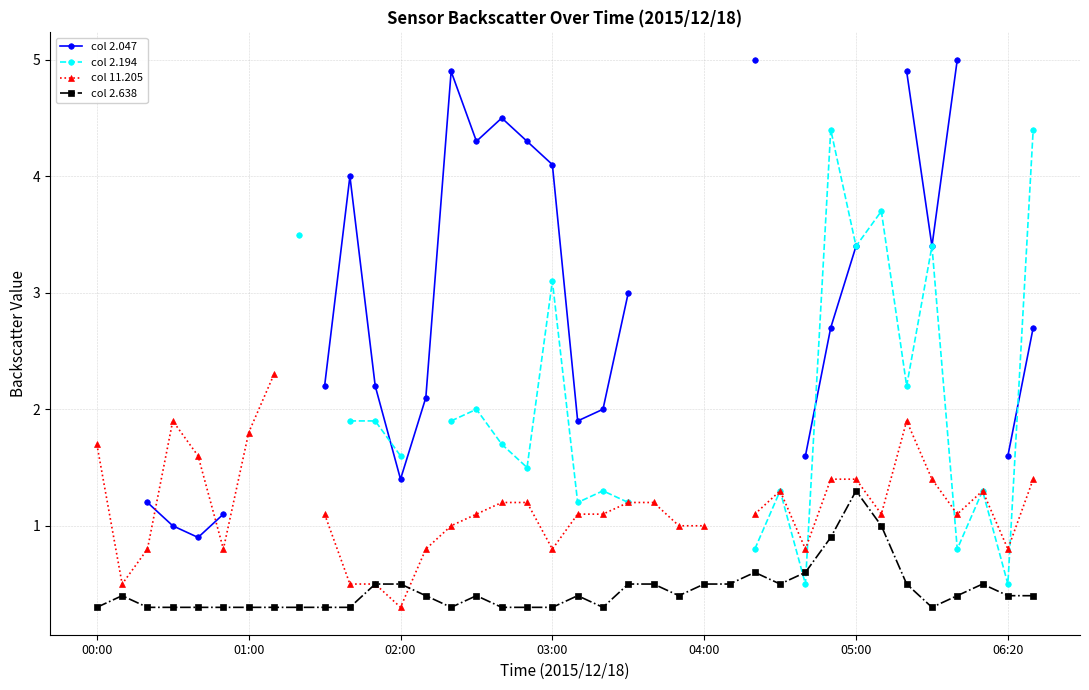

What is the difference between the col 2.194 values at 14 and 37?

2.5